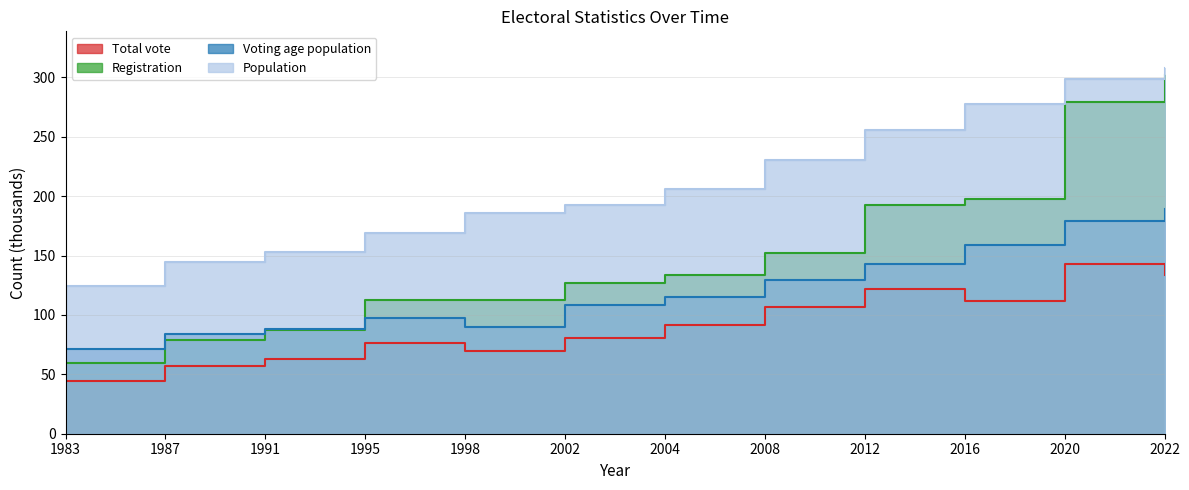

Rank the series by their maximum value, from lowest to highest.

Total vote, Voting age population, Registration, Population